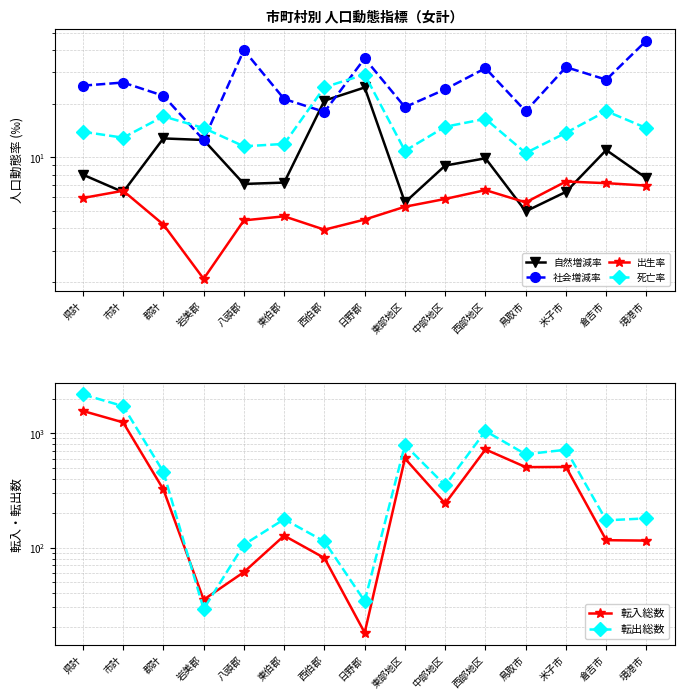

Between 市計 and 鳥取市, which series saw the biggest shift?

転出総数